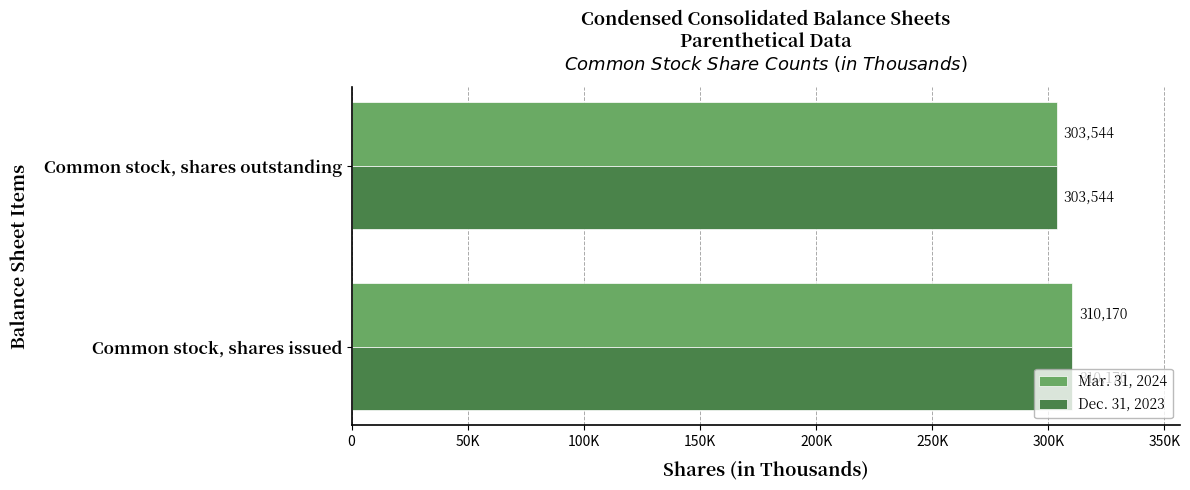

List the labels in order of Mar. 31, 2024 value, smallest first.

Common stock, shares outstanding, Common stock, shares issued